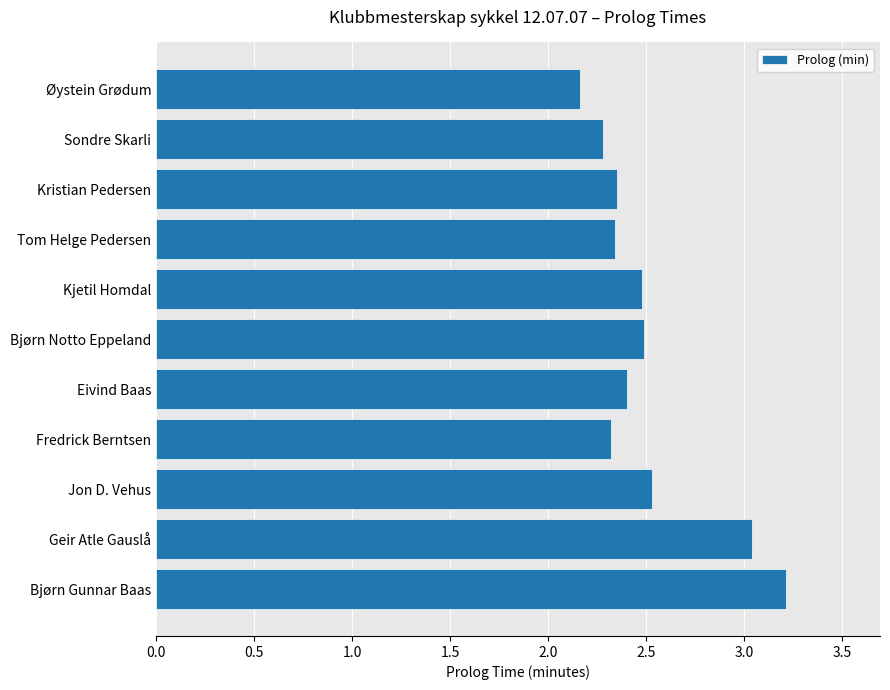

How many bars are there in total?

11